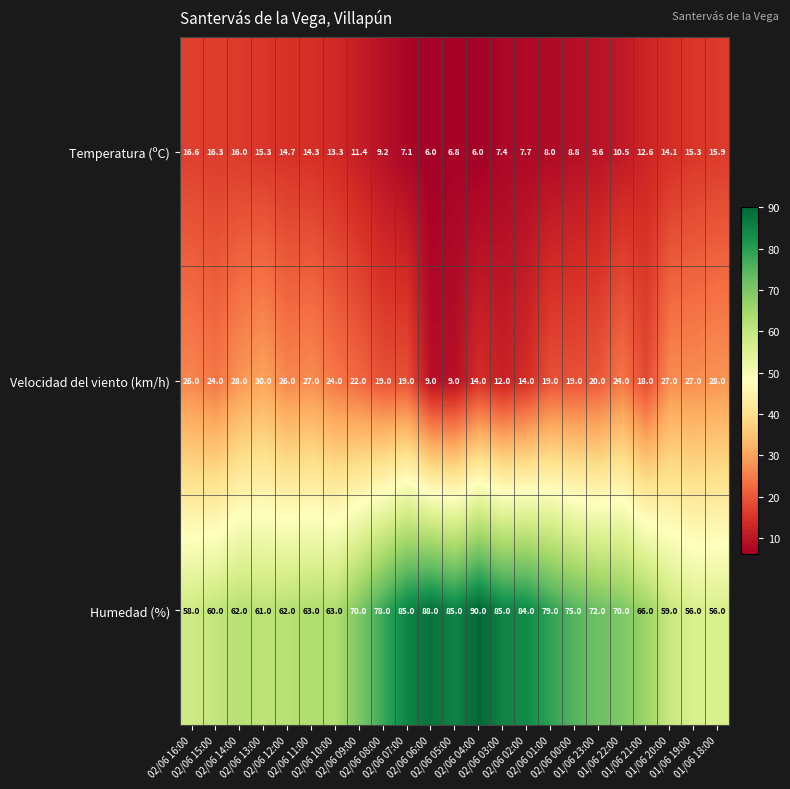

At which category is the sum across all series the highest?

02/06 07:00